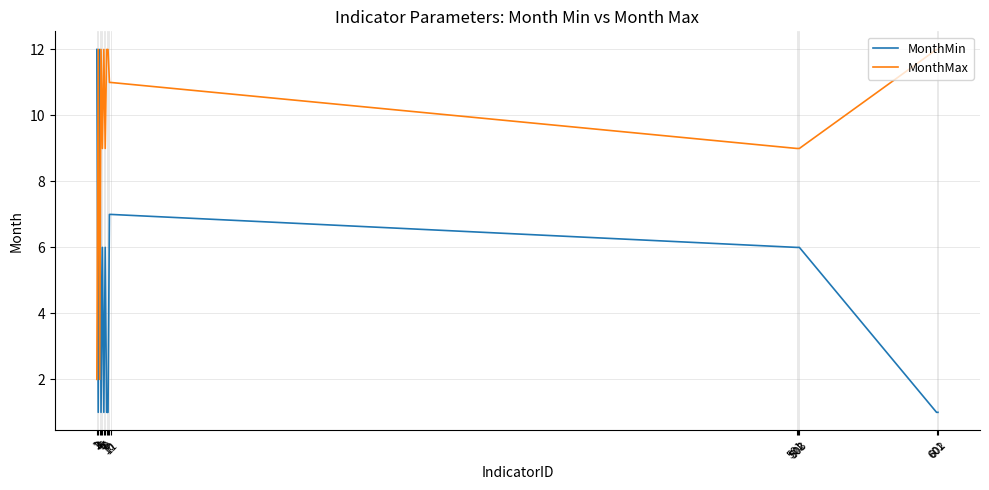

Is this an area chart (filled region under the line)?

No